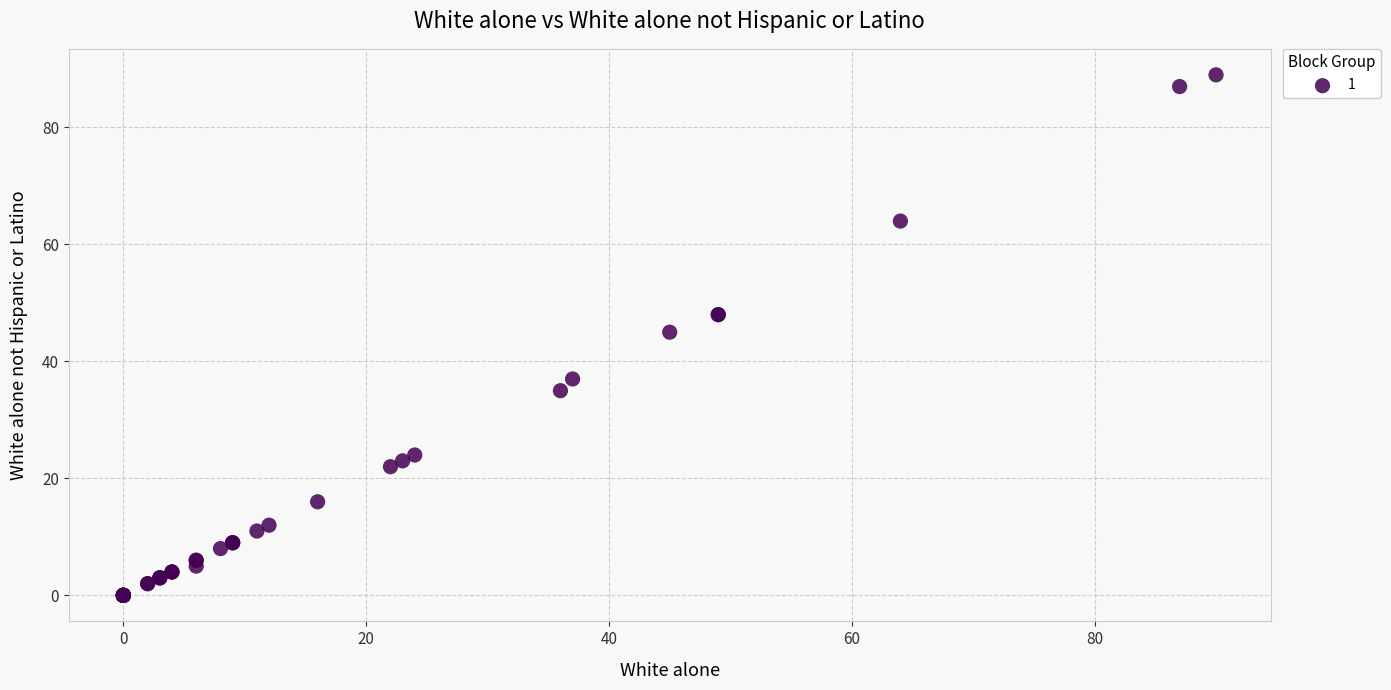

What Y value in the scatter plot is closest to 44?

45